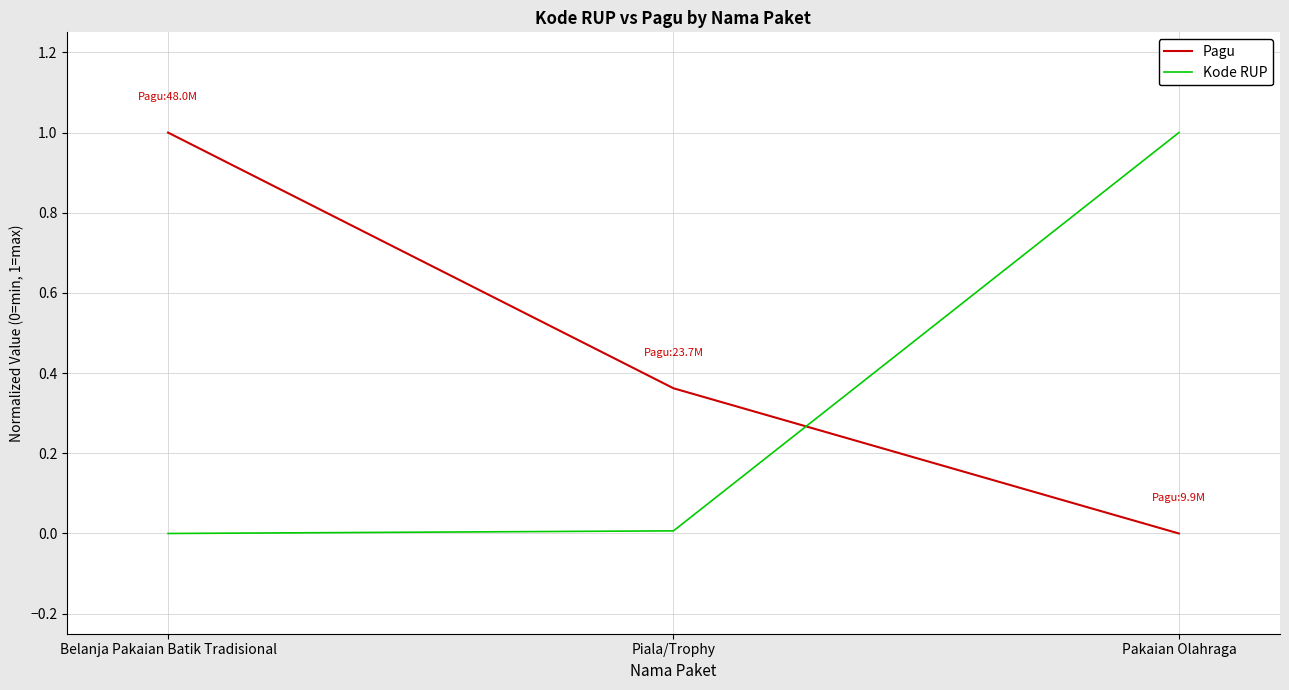

Is this an area chart (filled region under the line)?

No